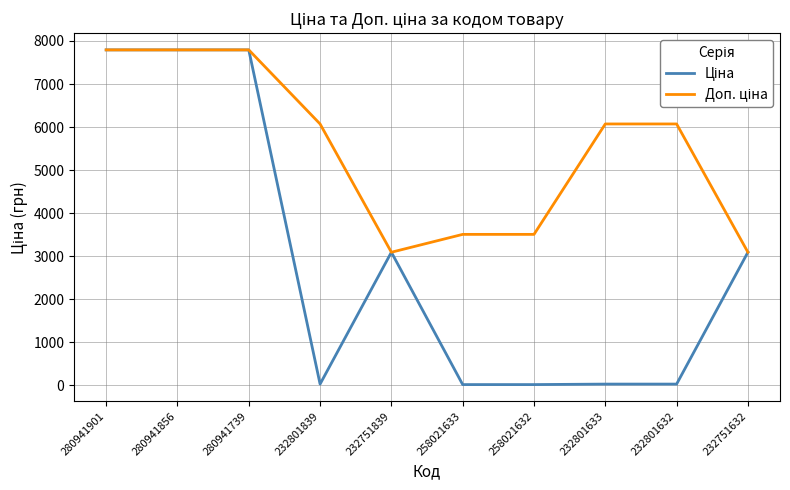

What is the total value across all series at 280941739?

15585.9